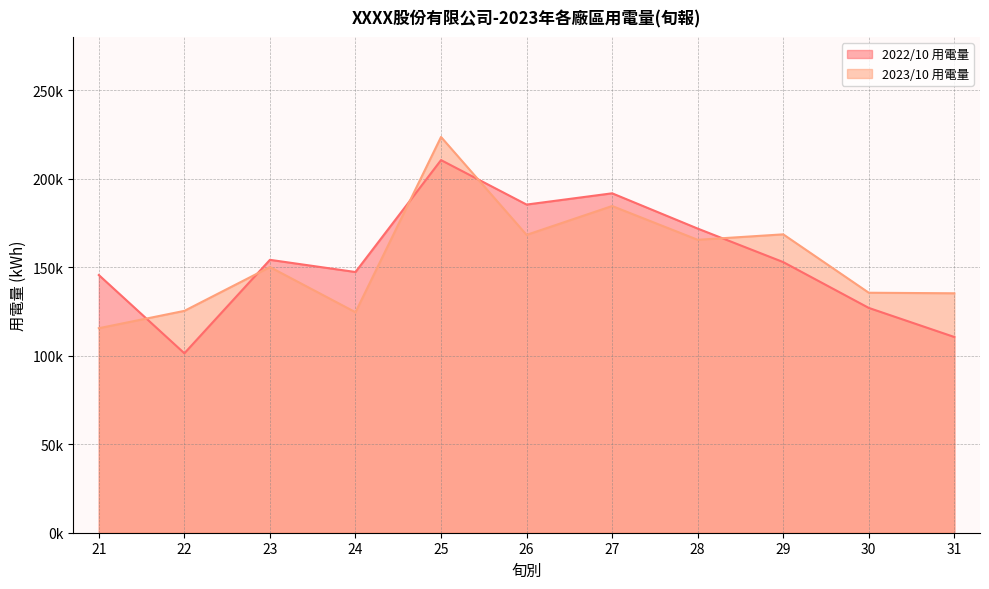

At 26, list the series in order from largest to smallest.

2022/10 用電量, 2023/10 用電量